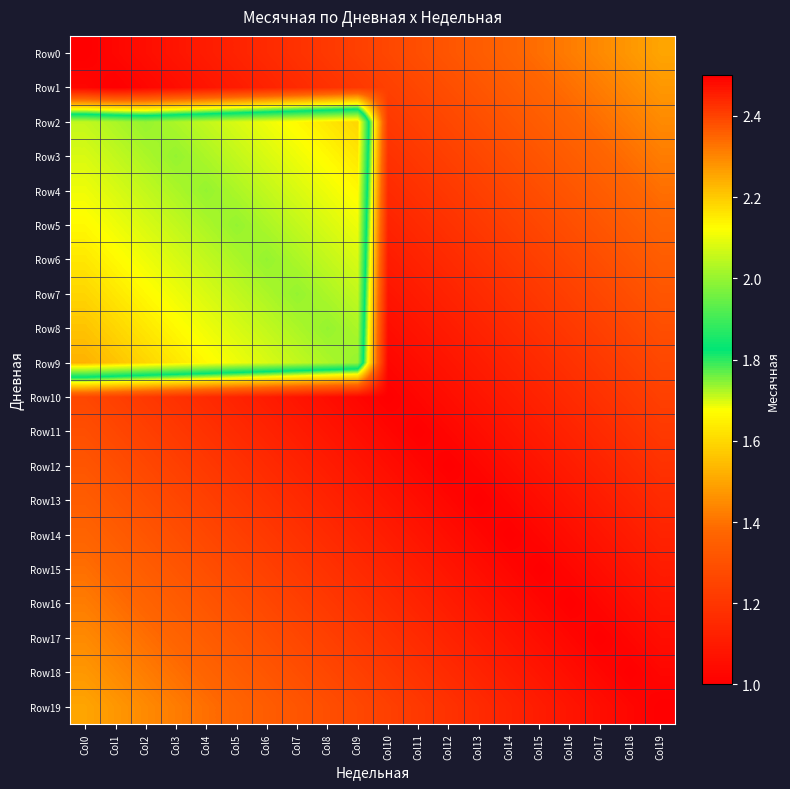

Reading left to right, extract all data points from this chart.

Row0: Col0=1.0	Col1=1.0	Col2=1.1	Col3=1.1	Col4=1.1	Col5=1.1	Col6=1.2	Col7=1.2	Col8=1.2	Col9=1.2	Col10=1.3	Col11=1.3	Col12=1.3	Col13=1.3	Col14=1.4	Col15=1.4	Col16=1.4	Col17=1.4	Col18=1.5	Col19=1.5
Row1: Col0=1.0	Col1=1.0	Col2=1.0	Col3=1.1	Col4=1.1	Col5=1.1	Col6=1.1	Col7=1.2	Col8=1.2	Col9=1.2	Col10=1.2	Col11=1.3	Col12=1.3	Col13=1.3	Col14=1.3	Col15=1.4	Col16=1.4	Col17=1.4	Col18=1.4	Col19=1.5
Row2: Col0=2.1	Col1=2.0	Col2=2.0	Col3=2.0	Col4=2.1	Col5=2.1	Col6=2.1	Col7=2.1	Col8=2.2	Col9=2.2	Col10=1.2	Col11=1.2	Col12=1.3	Col13=1.3	Col14=1.3	Col15=1.3	Col16=1.4	Col17=1.4	Col18=1.4	Col19=1.4
Row3: Col0=2.1	Col1=2.1	Col2=2.0	Col3=2.0	Col4=2.0	Col5=2.1	Col6=2.1	Col7=2.1	Col8=2.1	Col9=2.2	Col10=1.2	Col11=1.2	Col12=1.2	Col13=1.3	Col14=1.3	Col15=1.3	Col16=1.3	Col17=1.4	Col18=1.4	Col19=1.4
Row4: Col0=2.1	Col1=2.1	Col2=2.1	Col3=2.0	Col4=2.0	Col5=2.0	Col6=2.1	Col7=2.1	Col8=2.1	Col9=2.1	Col10=1.2	Col11=1.2	Col12=1.2	Col13=1.2	Col14=1.3	Col15=1.3	Col16=1.3	Col17=1.3	Col18=1.4	Col19=1.4
Row5: Col0=2.1	Col1=2.1	Col2=2.1	Col3=2.1	Col4=2.0	Col5=2.0	Col6=2.0	Col7=2.1	Col8=2.1	Col9=2.1	Col10=1.1	Col11=1.2	Col12=1.2	Col13=1.2	Col14=1.2	Col15=1.3	Col16=1.3	Col17=1.3	Col18=1.3	Col19=1.4
Row6: Col0=2.2	Col1=2.1	Col2=2.1	Col3=2.1	Col4=2.1	Col5=2.0	Col6=2.0	Col7=2.0	Col8=2.1	Col9=2.1	Col10=1.1	Col11=1.1	Col12=1.2	Col13=1.2	Col14=1.2	Col15=1.2	Col16=1.3	Col17=1.3	Col18=1.3	Col19=1.3
Row7: Col0=2.2	Col1=2.2	Col2=2.1	Col3=2.1	Col4=2.1	Col5=2.1	Col6=2.0	Col7=2.0	Col8=2.0	Col9=2.1	Col10=1.1	Col11=1.1	Col12=1.1	Col13=1.2	Col14=1.2	Col15=1.2	Col16=1.2	Col17=1.3	Col18=1.3	Col19=1.3
Row8: Col0=2.2	Col1=2.2	Col2=2.2	Col3=2.1	Col4=2.1	Col5=2.1	Col6=2.1	Col7=2.0	Col8=2.0	Col9=2.0	Col10=1.1	Col11=1.1	Col12=1.1	Col13=1.1	Col14=1.2	Col15=1.2	Col16=1.2	Col17=1.2	Col18=1.3	Col19=1.3
Row9: Col0=2.2	Col1=2.2	Col2=2.2	Col3=2.2	Col4=2.1	Col5=2.1	Col6=2.1	Col7=2.1	Col8=2.0	Col9=2.0	Col10=1.0	Col11=1.1	Col12=1.1	Col13=1.1	Col14=1.1	Col15=1.2	Col16=1.2	Col17=1.2	Col18=1.2	Col19=1.3
Row10: Col0=1.3	Col1=1.2	Col2=1.2	Col3=1.2	Col4=1.2	Col5=1.1	Col6=1.1	Col7=1.1	Col8=1.1	Col9=1.0	Col10=1.0	Col11=1.0	Col12=1.1	Col13=1.1	Col14=1.1	Col15=1.1	Col16=1.2	Col17=1.2	Col18=1.2	Col19=1.2
Row11: Col0=1.3	Col1=1.3	Col2=1.2	Col3=1.2	Col4=1.2	Col5=1.2	Col6=1.1	Col7=1.1	Col8=1.1	Col9=1.1	Col10=1.0	Col11=1.0	Col12=1.0	Col13=1.1	Col14=1.1	Col15=1.1	Col16=1.1	Col17=1.2	Col18=1.2	Col19=1.2
Row12: Col0=1.3	Col1=1.3	Col2=1.3	Col3=1.2	Col4=1.2	Col5=1.2	Col6=1.2	Col7=1.1	Col8=1.1	Col9=1.1	Col10=1.1	Col11=1.0	Col12=1.0	Col13=1.0	Col14=1.1	Col15=1.1	Col16=1.1	Col17=1.1	Col18=1.2	Col19=1.2
Row13: Col0=1.3	Col1=1.3	Col2=1.3	Col3=1.3	Col4=1.2	Col5=1.2	Col6=1.2	Col7=1.2	Col8=1.1	Col9=1.1	Col10=1.1	Col11=1.1	Col12=1.0	Col13=1.0	Col14=1.0	Col15=1.1	Col16=1.1	Col17=1.1	Col18=1.1	Col19=1.2
Row14: Col0=1.4	Col1=1.3	Col2=1.3	Col3=1.3	Col4=1.3	Col5=1.2	Col6=1.2	Col7=1.2	Col8=1.2	Col9=1.1	Col10=1.1	Col11=1.1	Col12=1.1	Col13=1.0	Col14=1.0	Col15=1.0	Col16=1.1	Col17=1.1	Col18=1.1	Col19=1.1
Row15: Col0=1.4	Col1=1.4	Col2=1.3	Col3=1.3	Col4=1.3	Col5=1.3	Col6=1.2	Col7=1.2	Col8=1.2	Col9=1.2	Col10=1.1	Col11=1.1	Col12=1.1	Col13=1.1	Col14=1.0	Col15=1.0	Col16=1.0	Col17=1.1	Col18=1.1	Col19=1.1
Row16: Col0=1.4	Col1=1.4	Col2=1.4	Col3=1.3	Col4=1.3	Col5=1.3	Col6=1.3	Col7=1.2	Col8=1.2	Col9=1.2	Col10=1.2	Col11=1.1	Col12=1.1	Col13=1.1	Col14=1.1	Col15=1.0	Col16=1.0	Col17=1.0	Col18=1.1	Col19=1.1
Row17: Col0=1.4	Col1=1.4	Col2=1.4	Col3=1.4	Col4=1.3	Col5=1.3	Col6=1.3	Col7=1.3	Col8=1.2	Col9=1.2	Col10=1.2	Col11=1.2	Col12=1.1	Col13=1.1	Col14=1.1	Col15=1.1	Col16=1.0	Col17=1.0	Col18=1.0	Col19=1.1
Row18: Col0=1.5	Col1=1.4	Col2=1.4	Col3=1.4	Col4=1.4	Col5=1.3	Col6=1.3	Col7=1.3	Col8=1.3	Col9=1.2	Col10=1.2	Col11=1.2	Col12=1.2	Col13=1.1	Col14=1.1	Col15=1.1	Col16=1.1	Col17=1.0	Col18=1.0	Col19=1.0
Row19: Col0=1.5	Col1=1.5	Col2=1.4	Col3=1.4	Col4=1.4	Col5=1.4	Col6=1.3	Col7=1.3	Col8=1.3	Col9=1.3	Col10=1.2	Col11=1.2	Col12=1.2	Col13=1.2	Col14=1.1	Col15=1.1	Col16=1.1	Col17=1.1	Col18=1.0	Col19=1.0